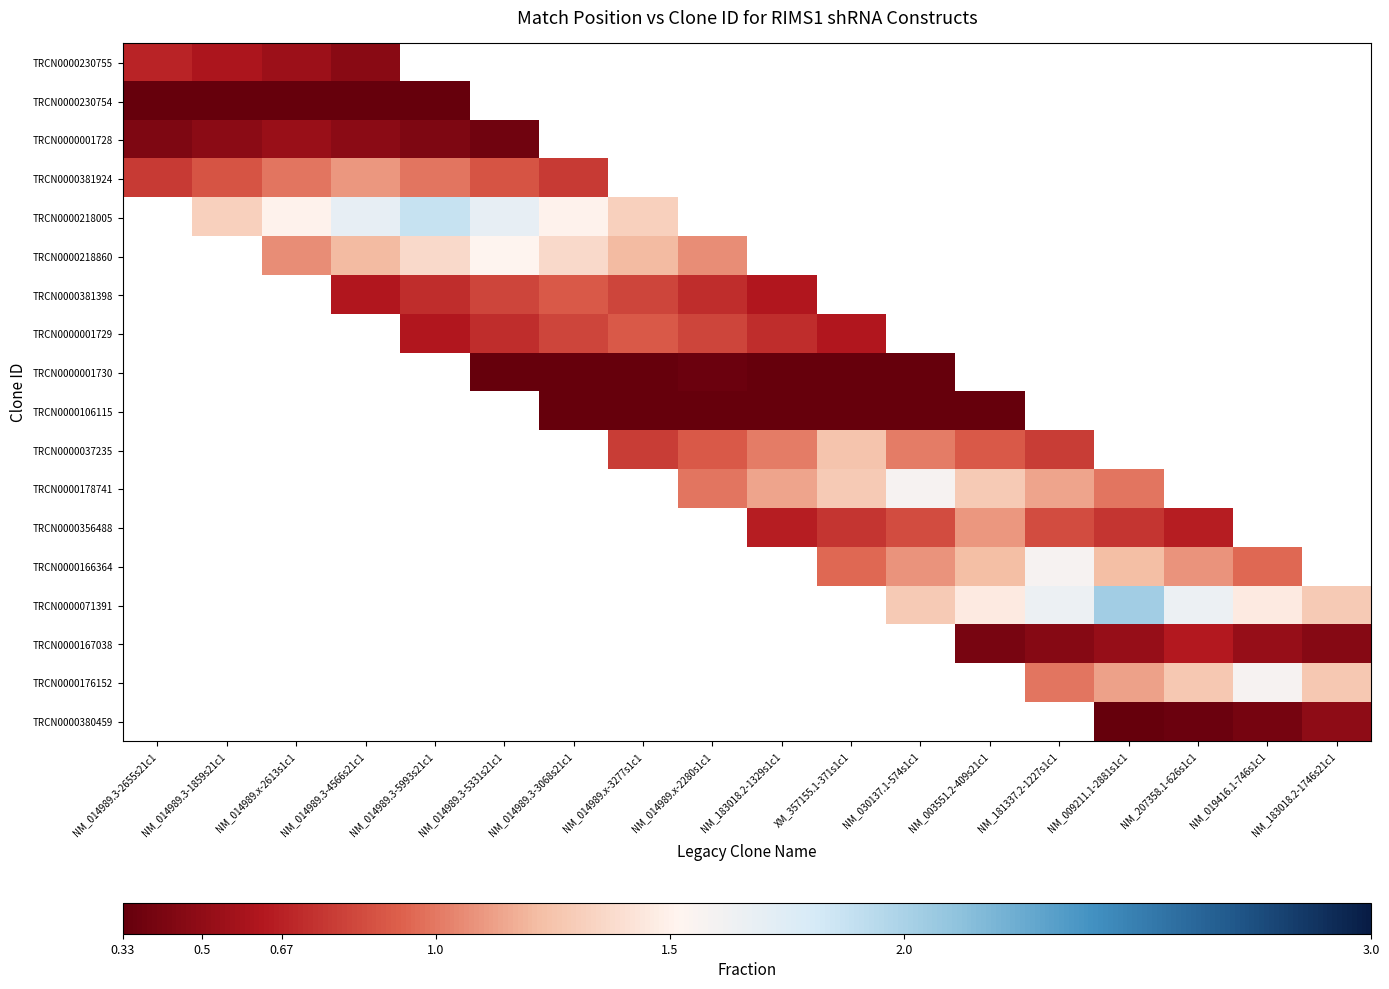

At how many categories does at least one series exceed 0?

18